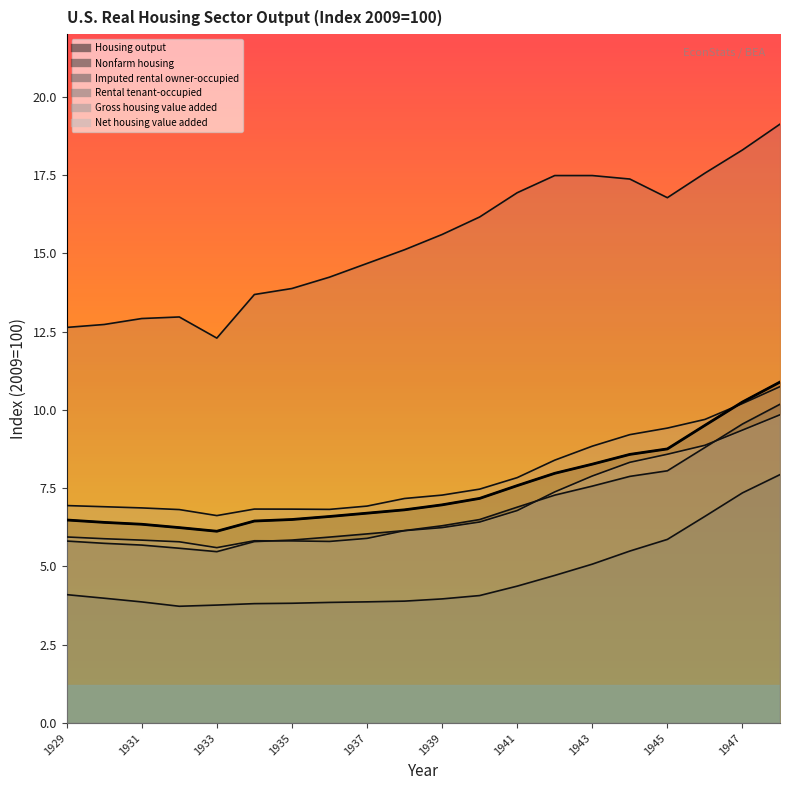

What is the value of the Net housing value added point at the 19th from the left?

9.4